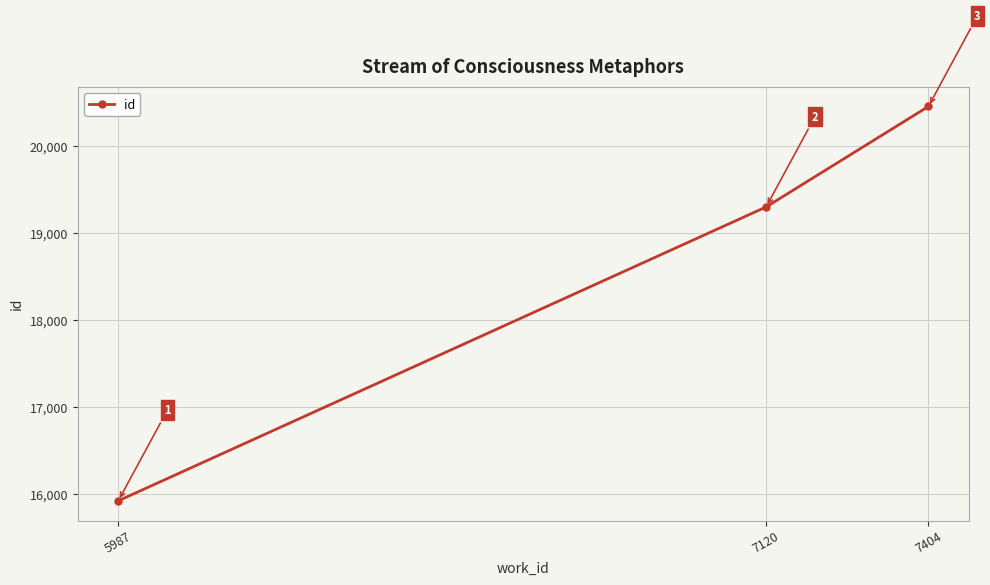

Which label corresponds to the largest value in the chart?

7404